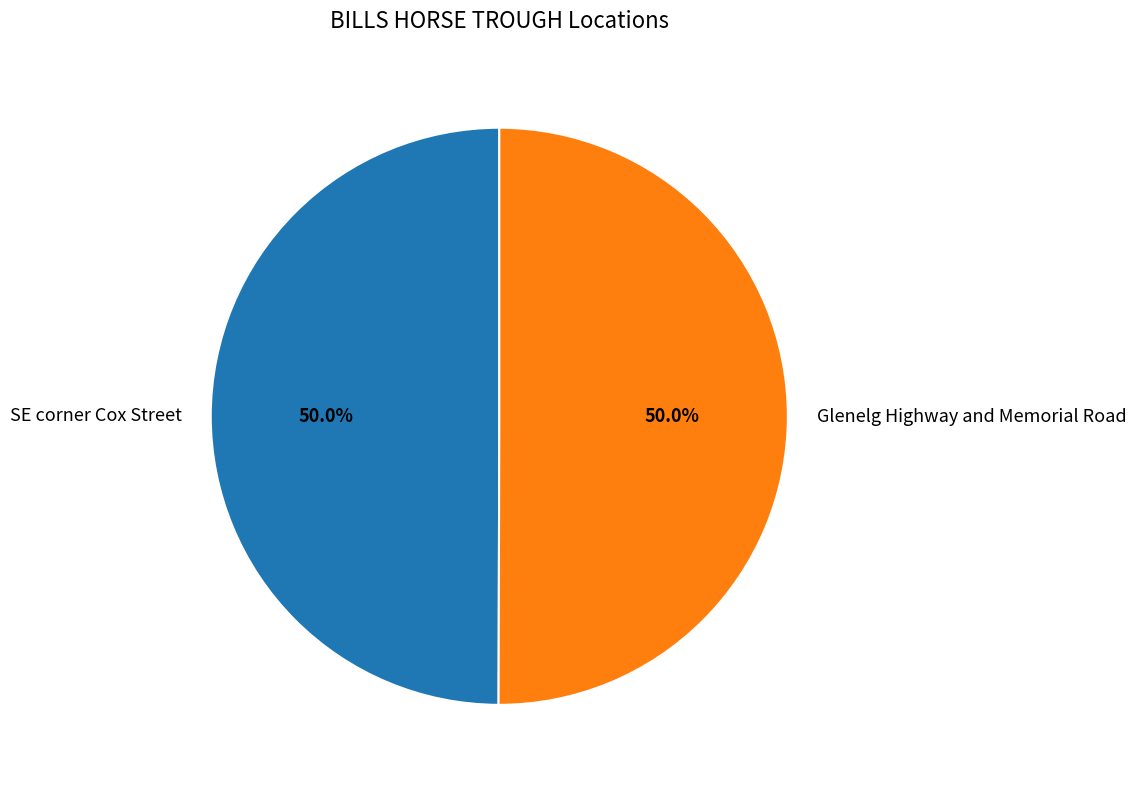

Is the sum of SE corner Cox Street and Glenelg Highway and Memorial Road greater than half?

Yes